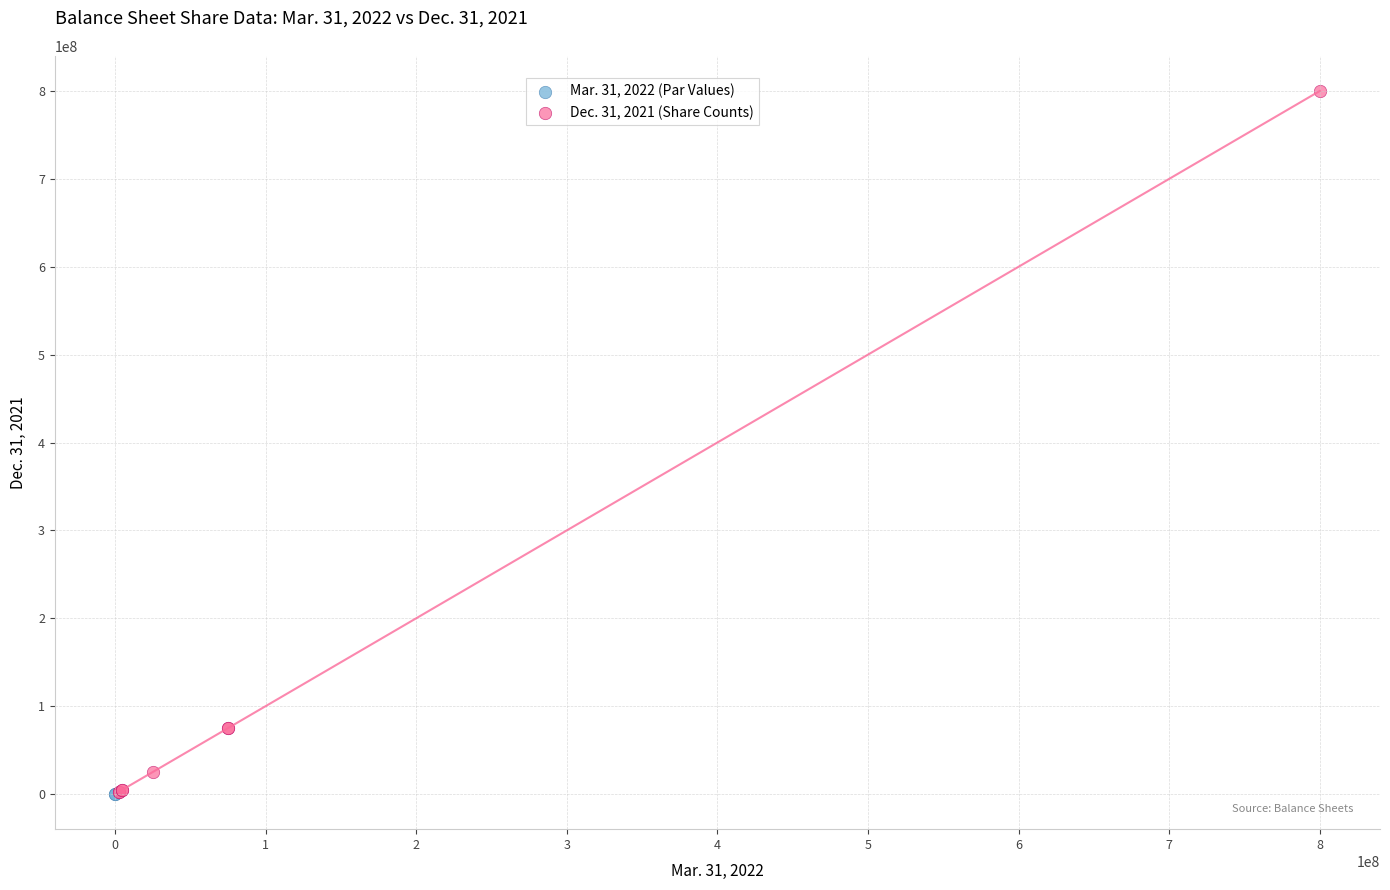

What are all the series names shown in the legend?

Mar. 31, 2022 (Par Values), Dec. 31, 2021 (Share Counts)